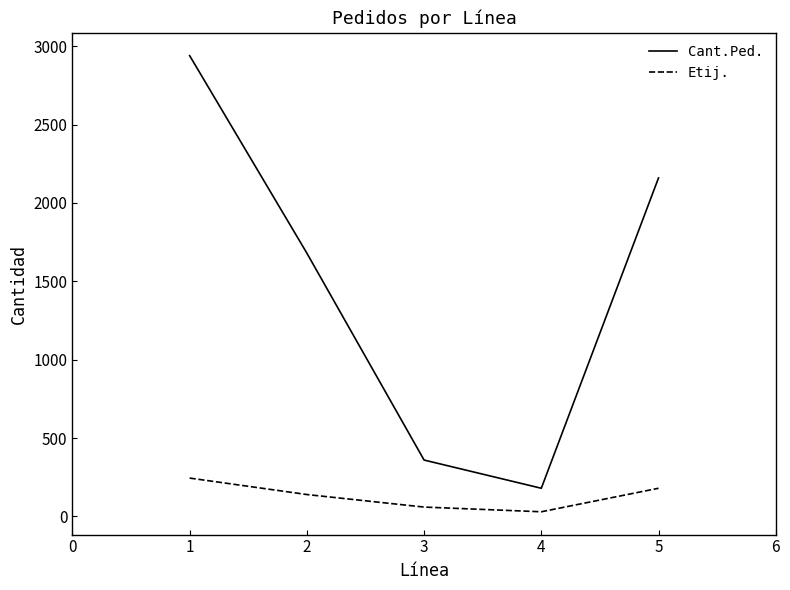

What is the total value across all series at 1?

3185